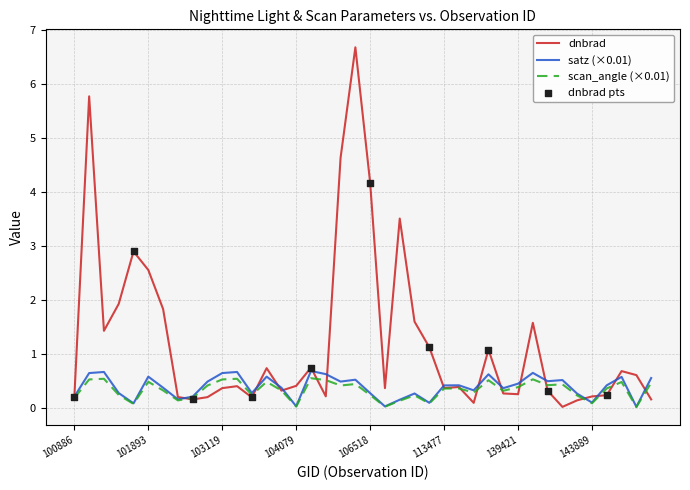

Which series has the largest range (max minus min)?

dnbrad